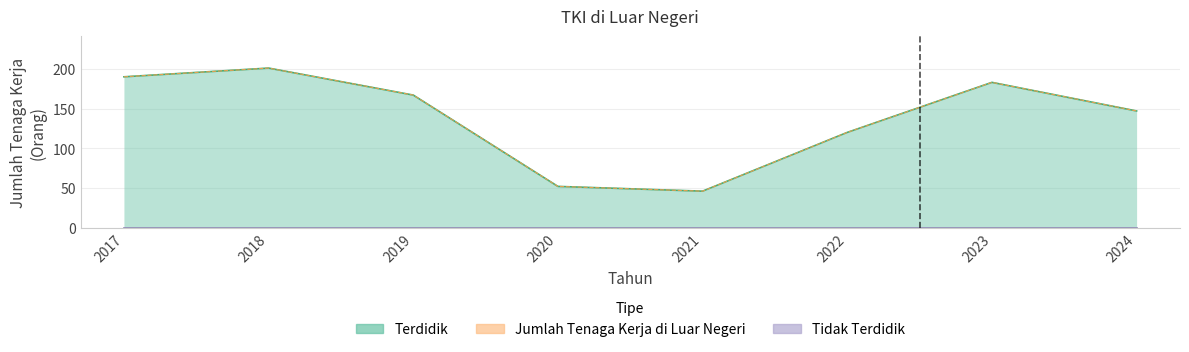

True or false: Jumlah Tenaga Kerja di Luar Negeri and Terdidik intersect in this chart.

False